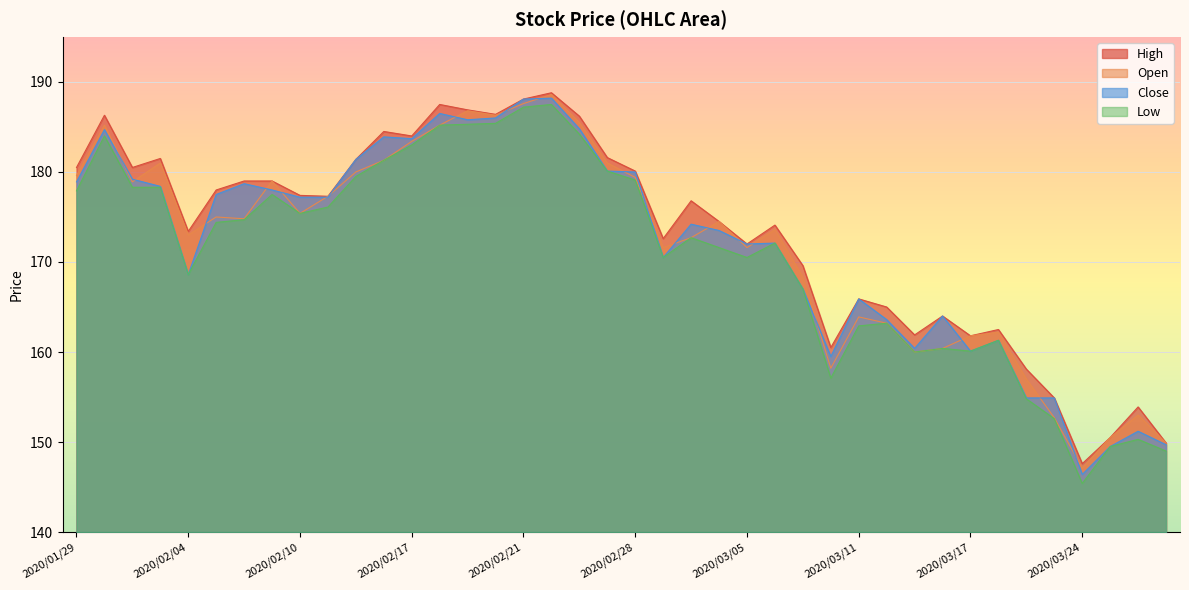

What is the difference between the second highest and second lowest values in the Low series?

38.2